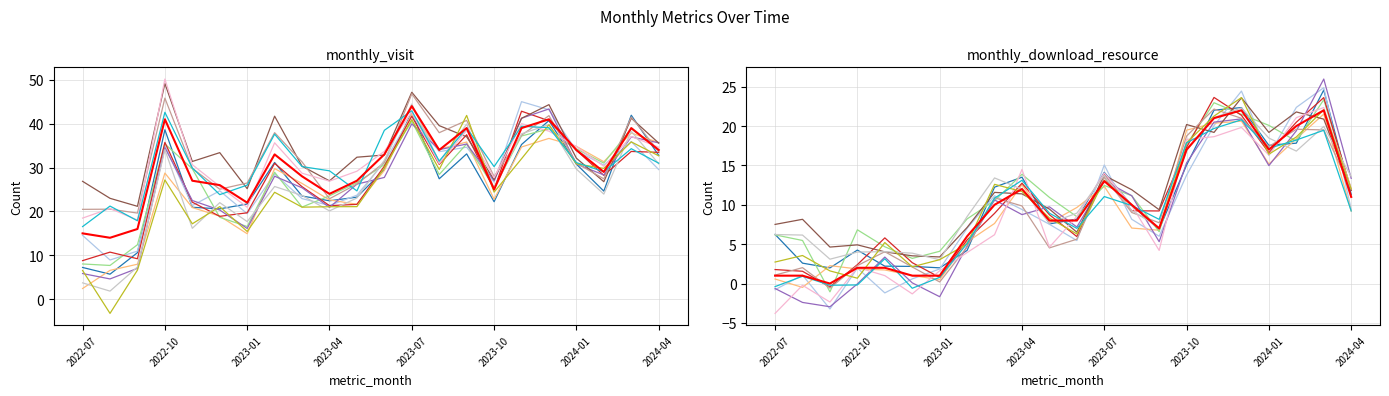

What is the label of the 2nd point from the right?

2024-03